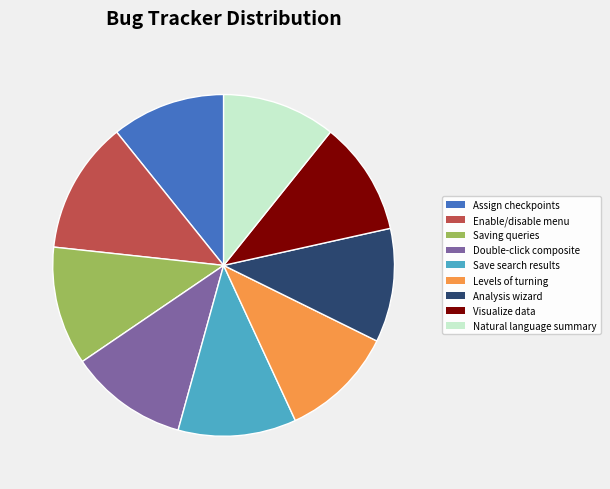

How many segments does this pie chart have?

9